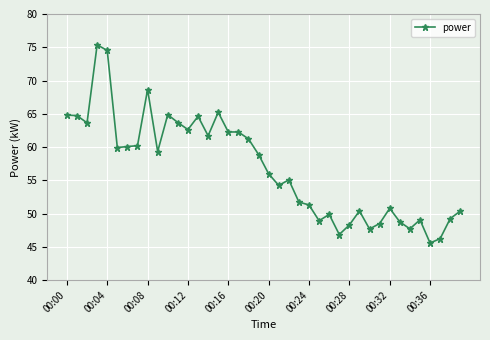

Is this an area chart (filled region under the line)?

No